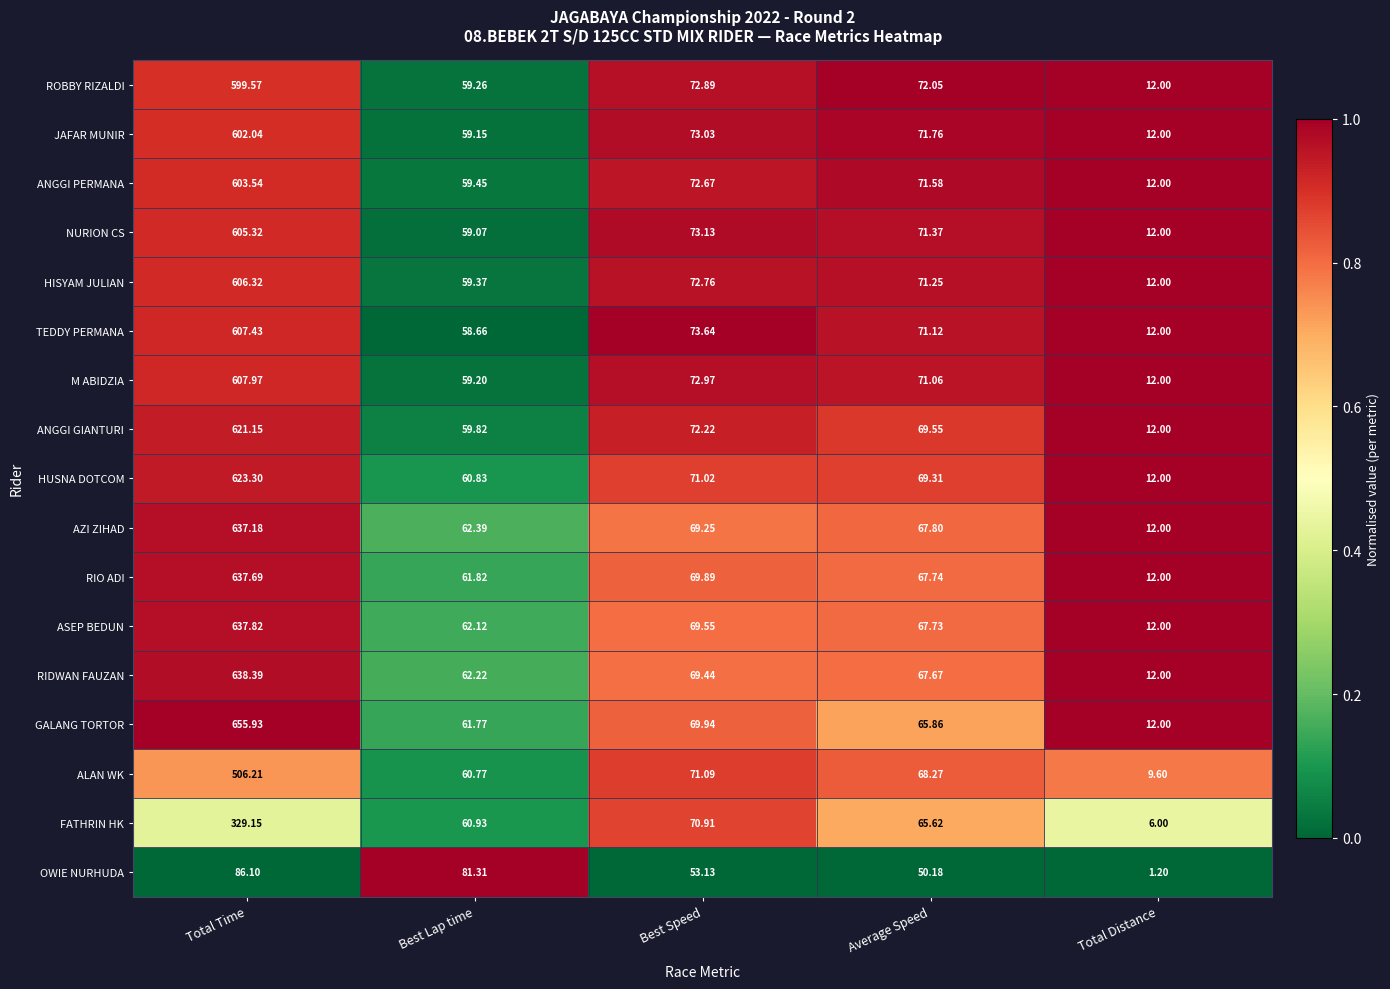

At which label does JAFAR MUNIR first exceed 71?

Total Time